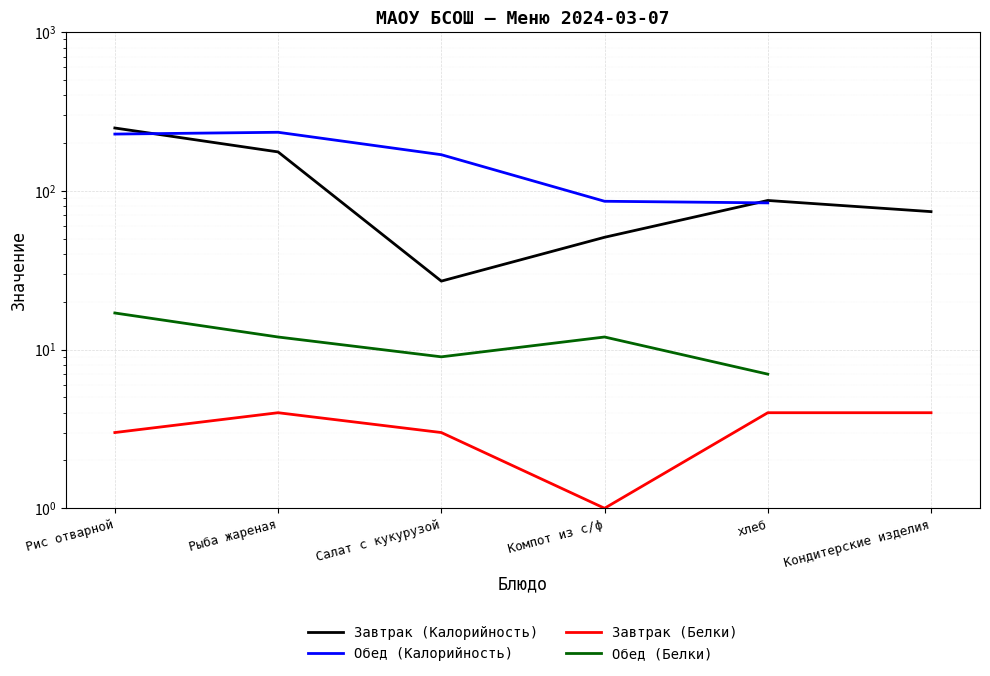

What is the spread (max minus min) of values at Рис отварной?

246.0